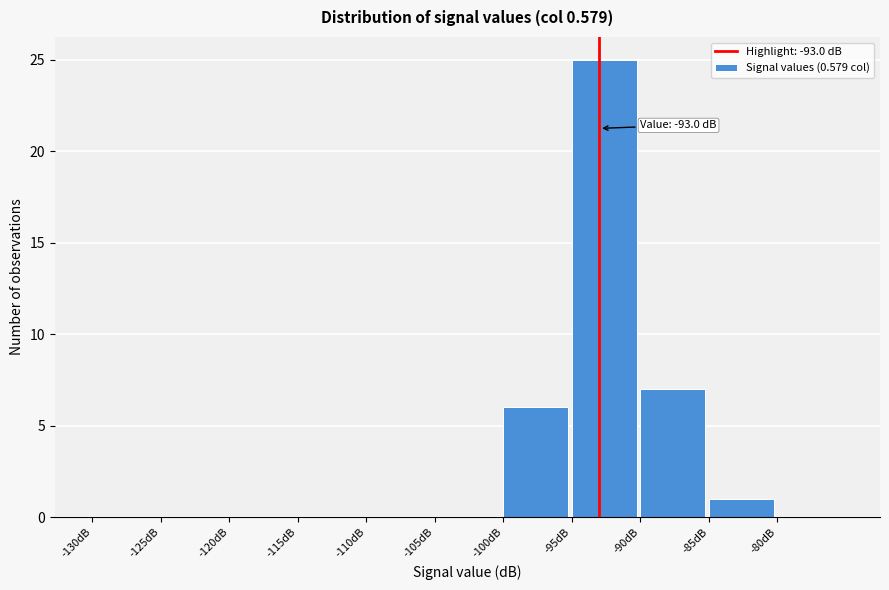

Which range on the x-axis has the tallest bar?

-95 to -90